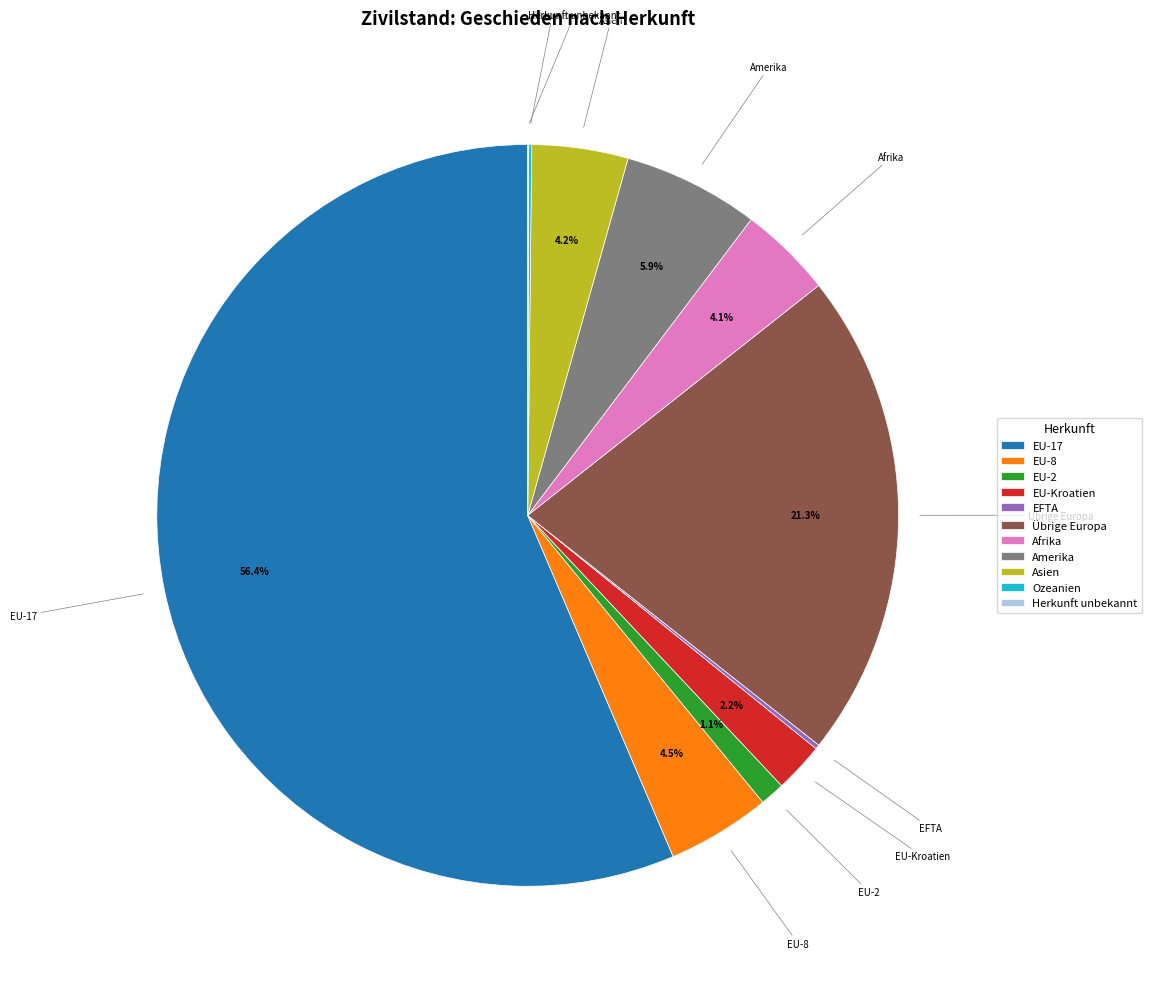

Between EU-17 and EU-Kroatien, which is larger?

EU-17